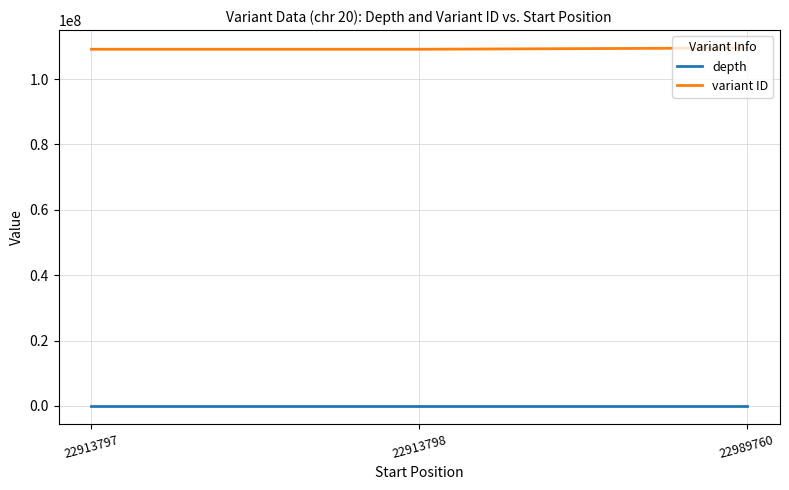

What is the sum of all variant ID values?

327808813